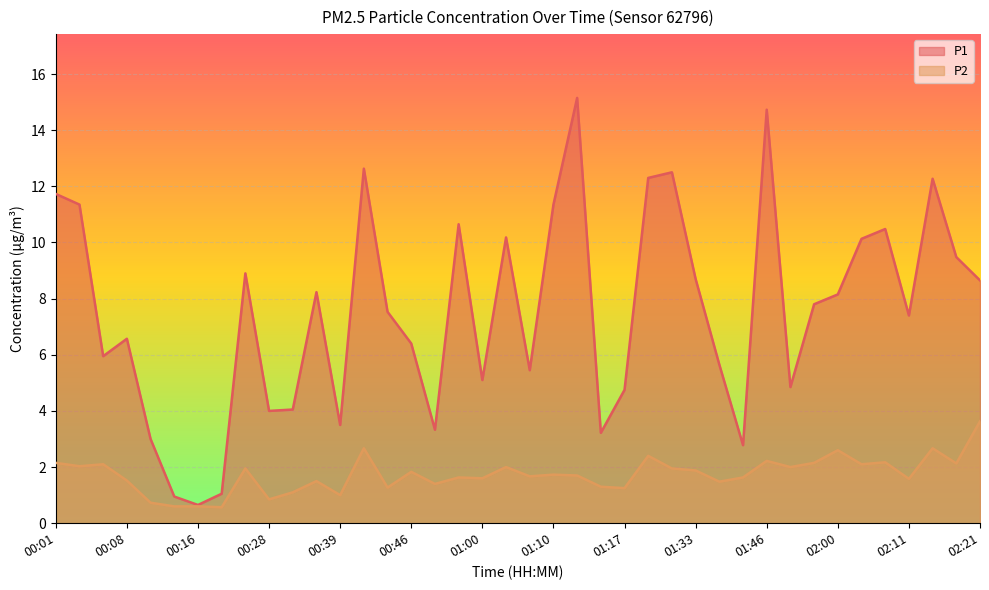

How many data points in P2 are less than 1?

5